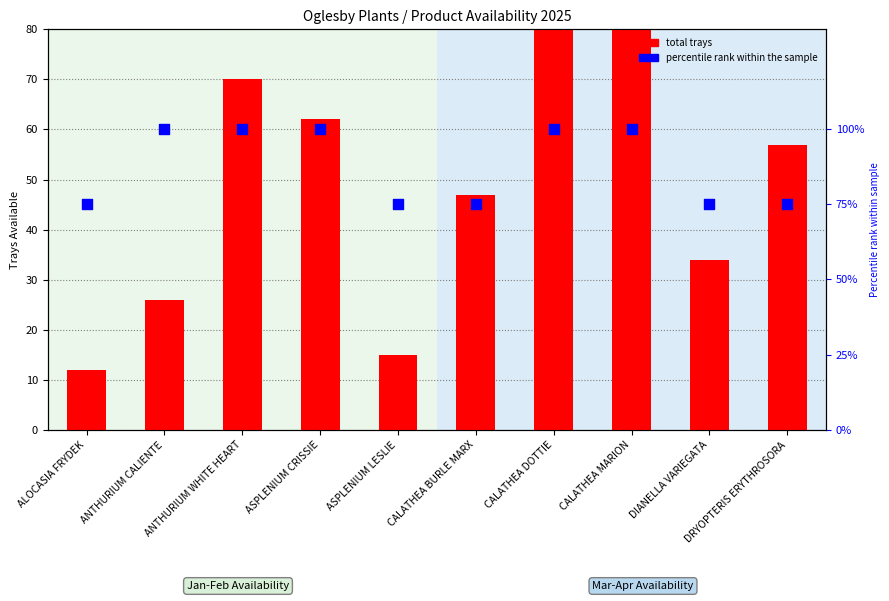

What is the total value across all series at ASPLENIUM CRISSIE?

162